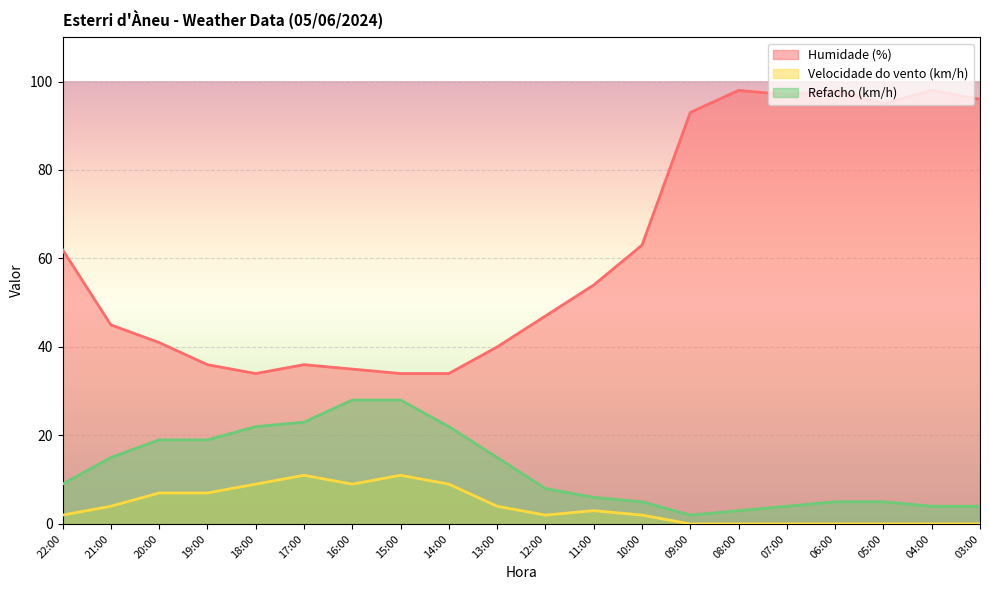

Is it true that Refacho (km/h) equals 6 at 11:00?

True